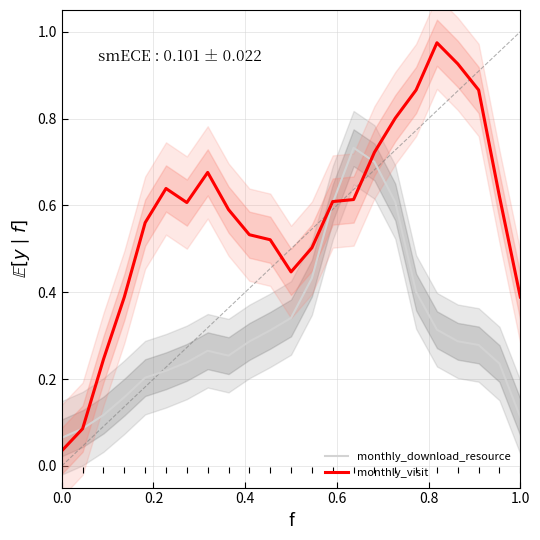

Reading left to right, extract all data points from this chart.

monthly_download_resource: 0.1	0.1	0.1	0.2	0.2	0.2	0.2	0.3	0.3	0.3	0.3	0.3	0.4	0.6	0.7	0.7	0.6	0.4	0.3	0.3	0.3	0.2	0.1
monthly_visit: 0.0	0.1	0.2	0.4	0.6	0.6	0.6	0.7	0.6	0.5	0.5	0.4	0.5	0.6	0.6	0.7	0.8	0.9	1.0	0.9	0.9	0.6	0.4